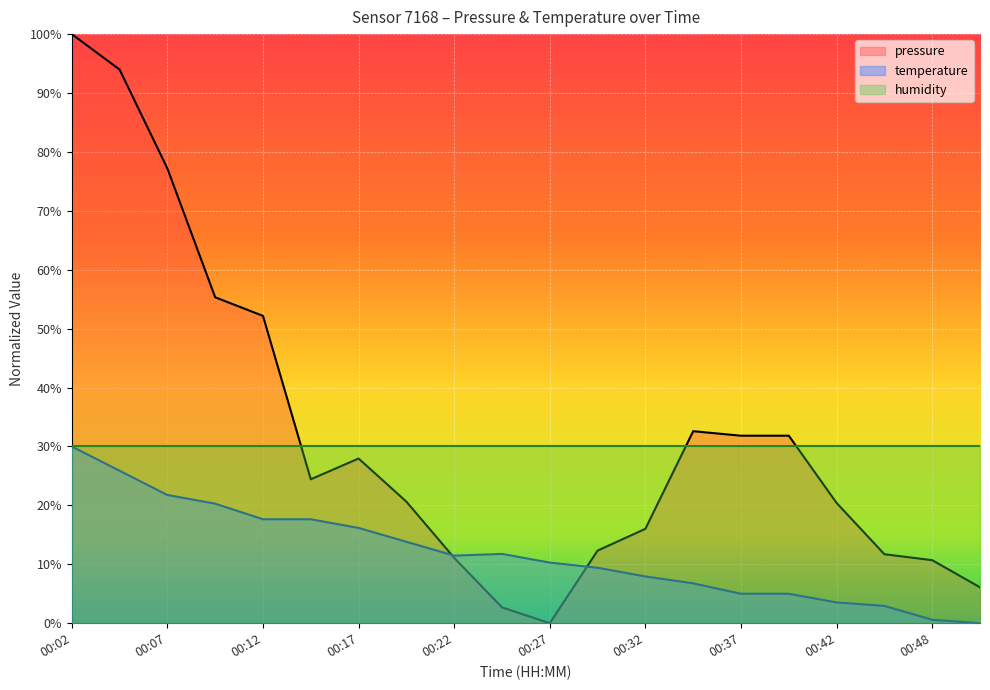

What is the total value across all series at 00:07?

99.0